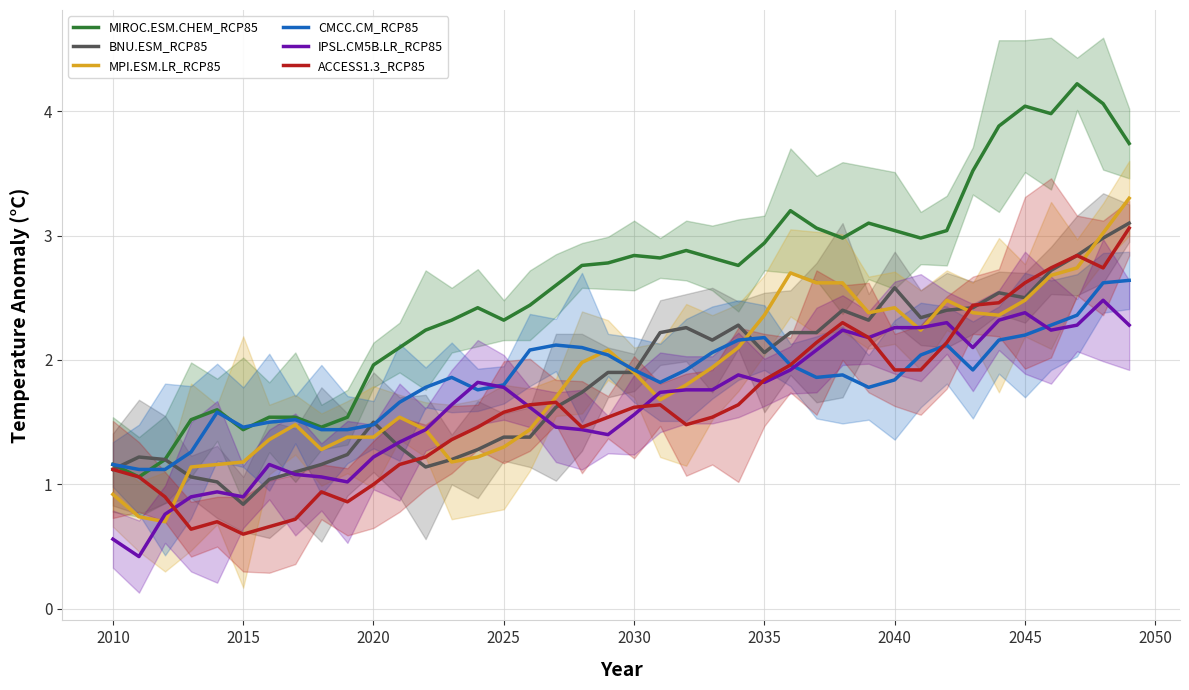

At how many categories does at least one series exceed 2?

29